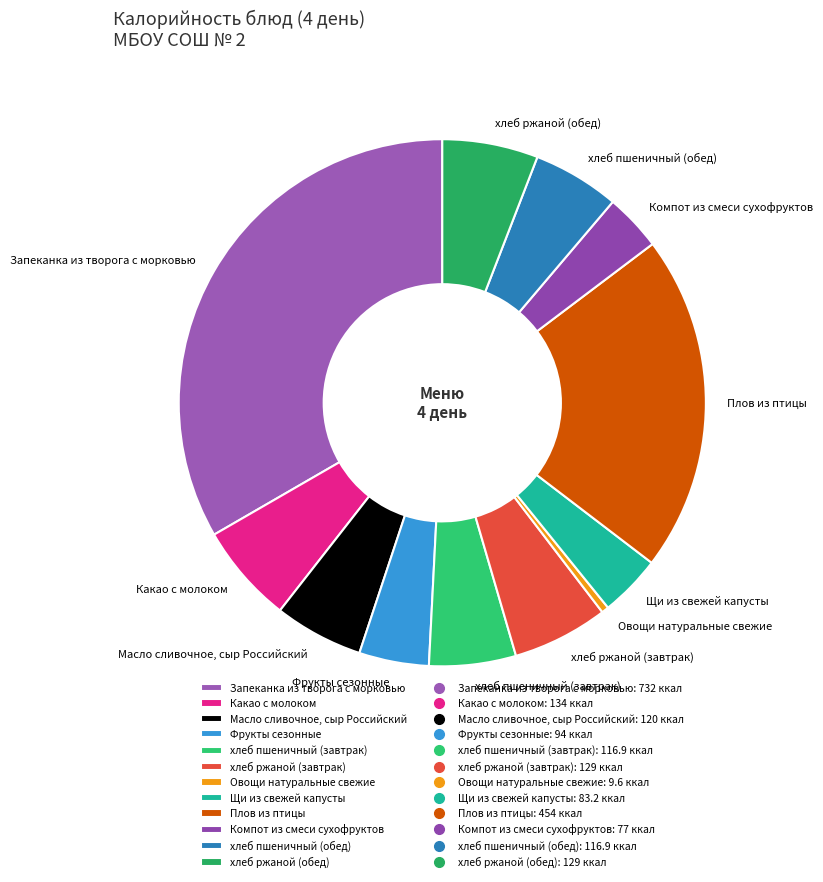

Which category has the smallest portion of the pie?

Овощи натуральные свежие